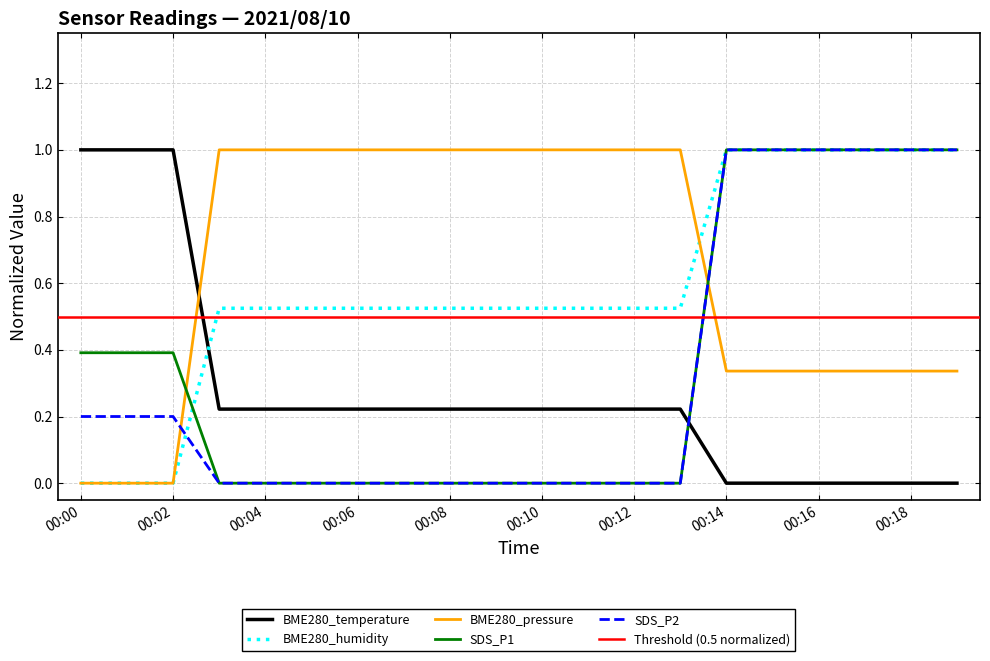

Which series changed the most between 00:02 and 00:19?

BME280_temperature